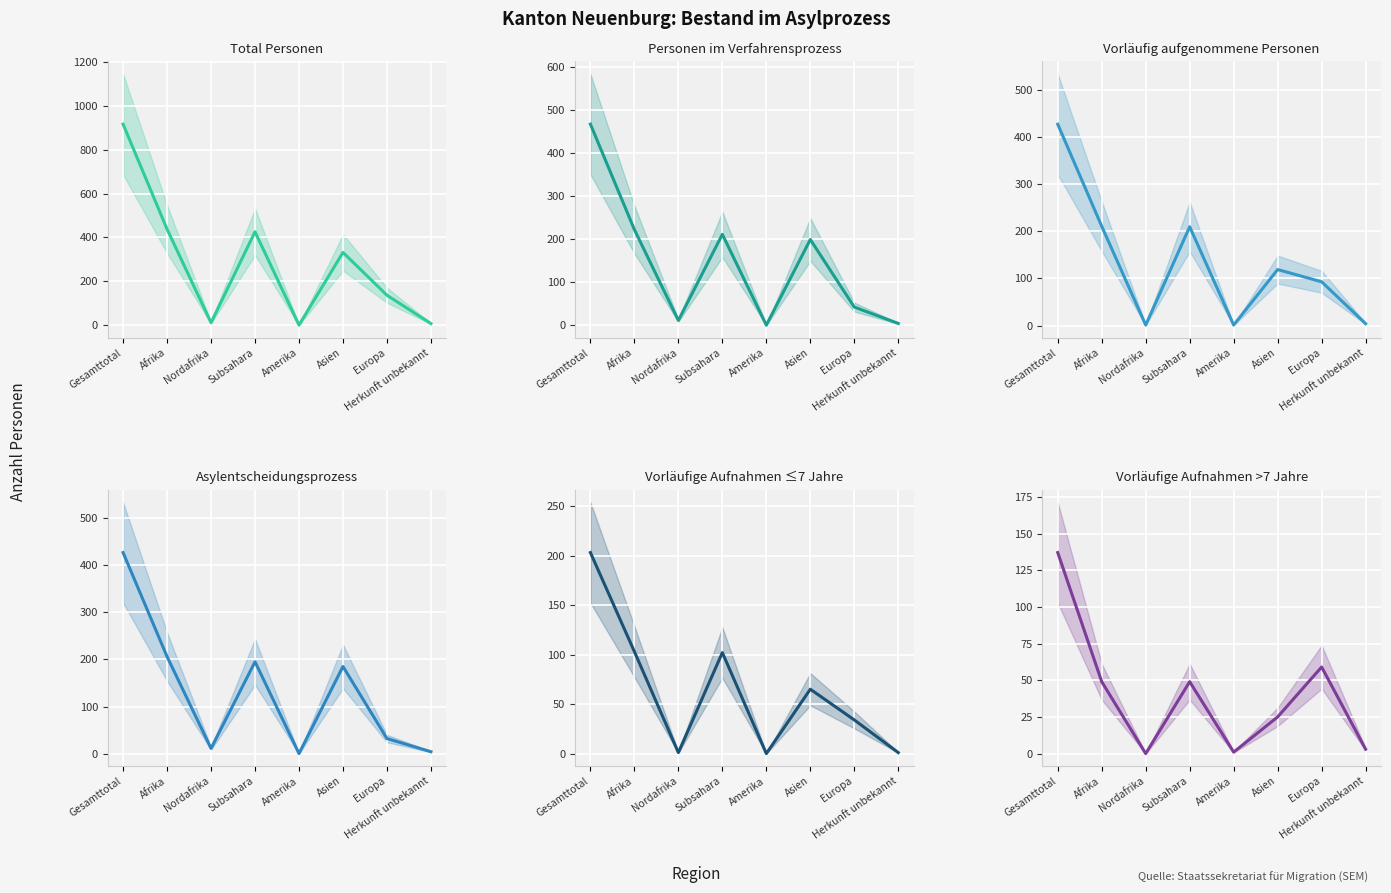

Which has a higher value, Amerika or Europa?

Europa